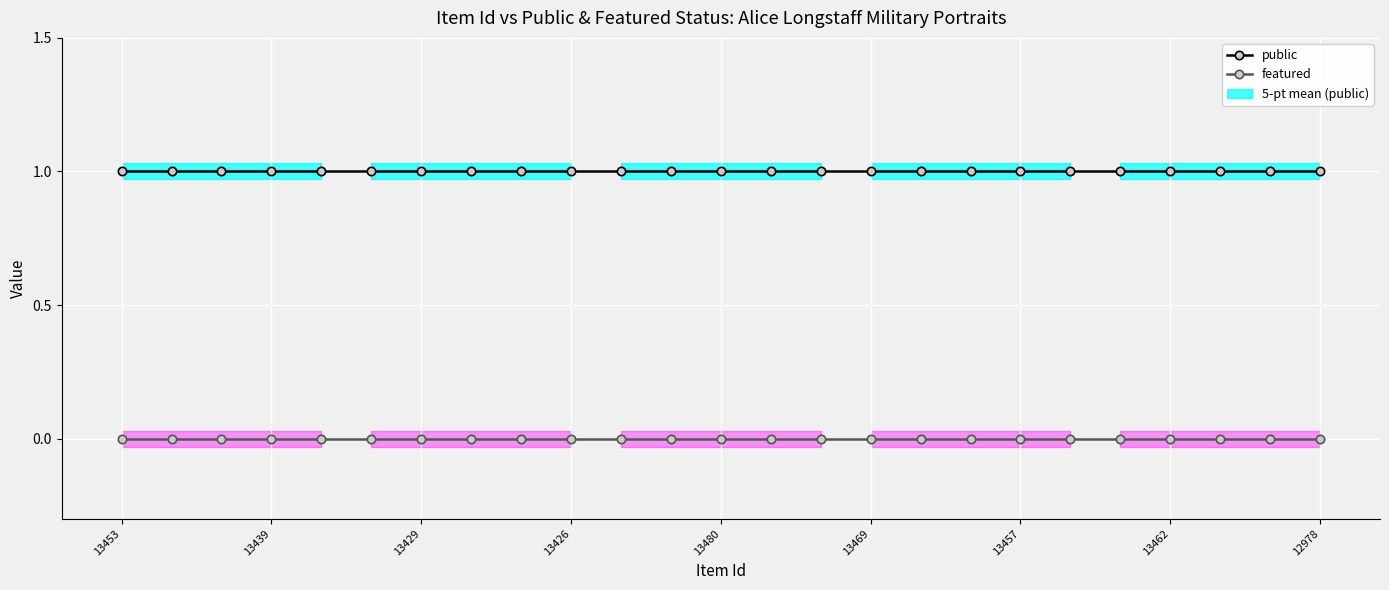

What is the label of the 11th point from the left?

10